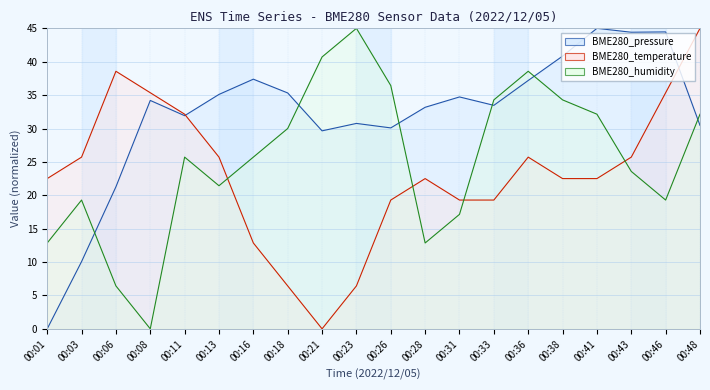

Which series has the largest range (max minus min)?

BME280_pressure